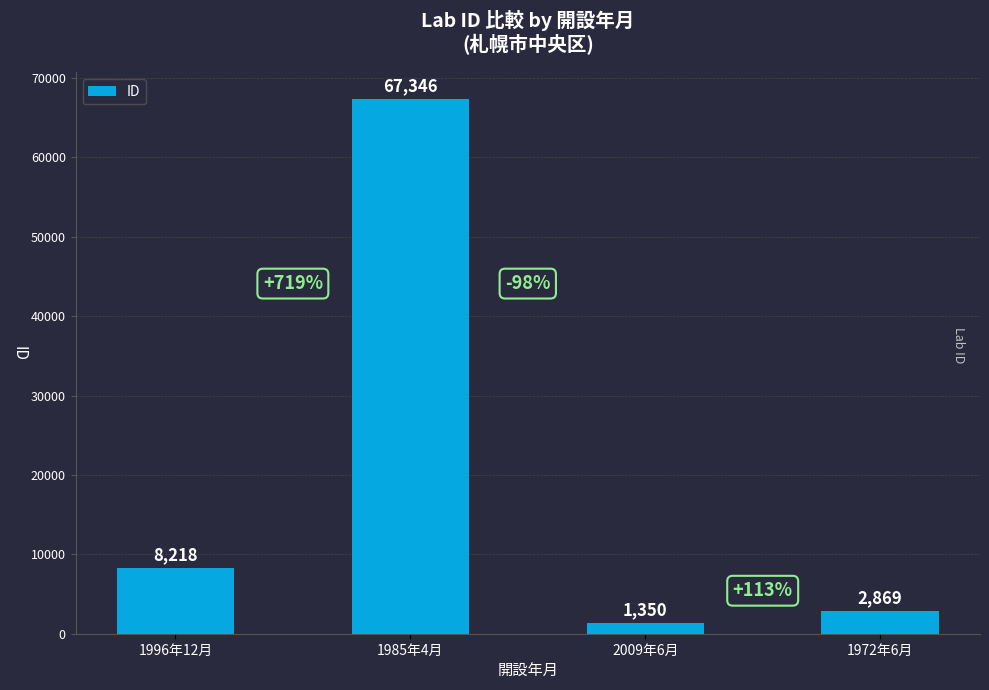

Reading left to right, transcribe all the data shown in this chart.

8218	67346	1350	2869